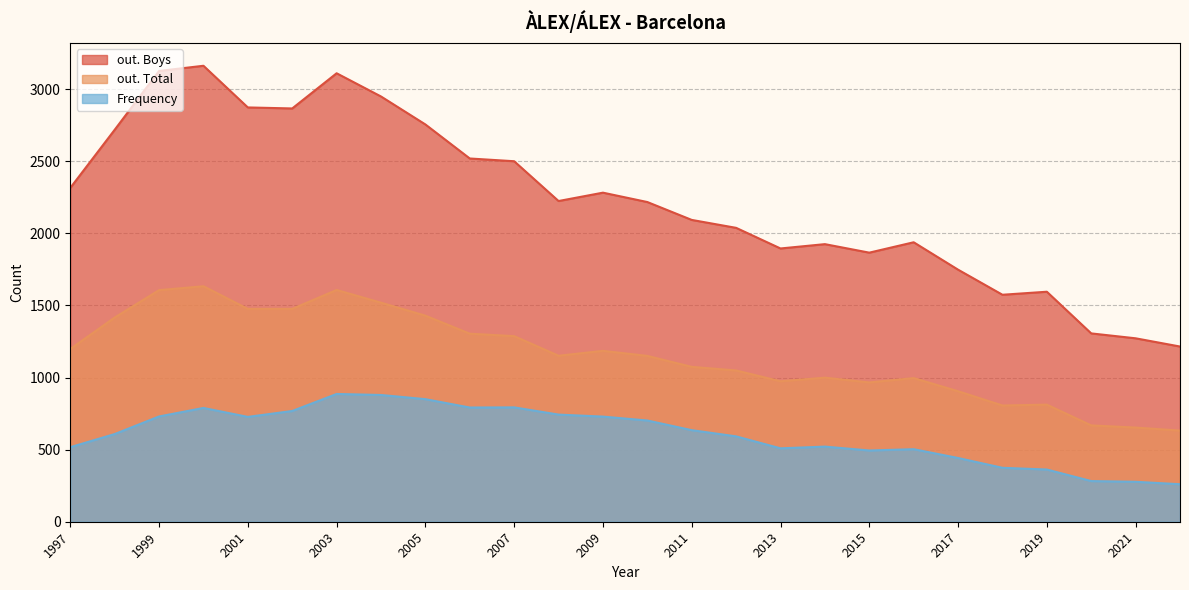

Which series has the largest total across all categories?

out. Boys